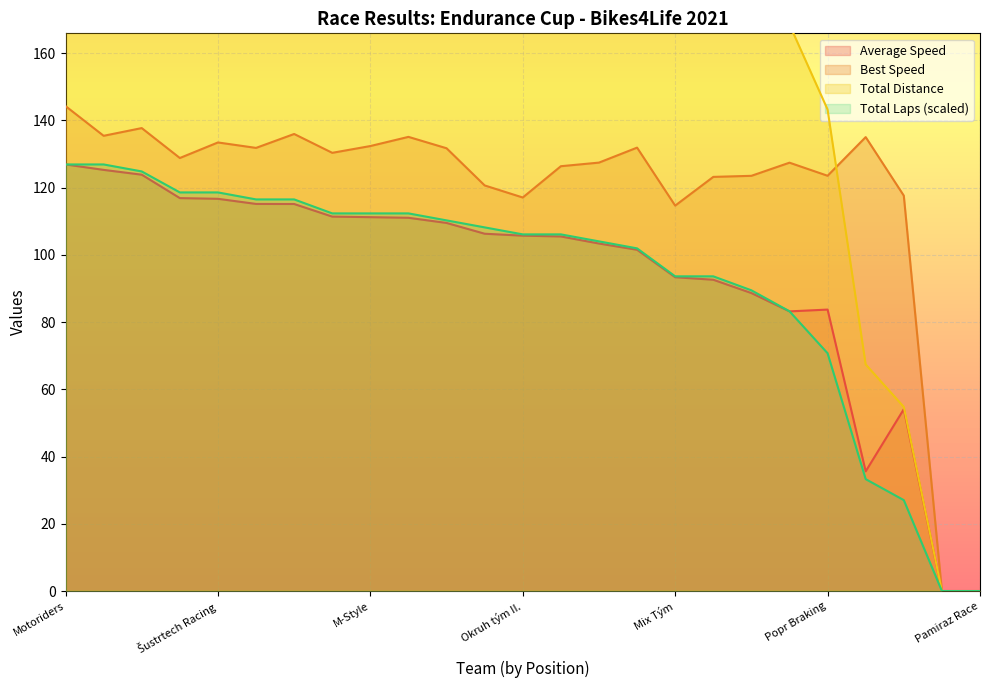

What value does the Best Speed series have at Okruh tým II.?

117.0